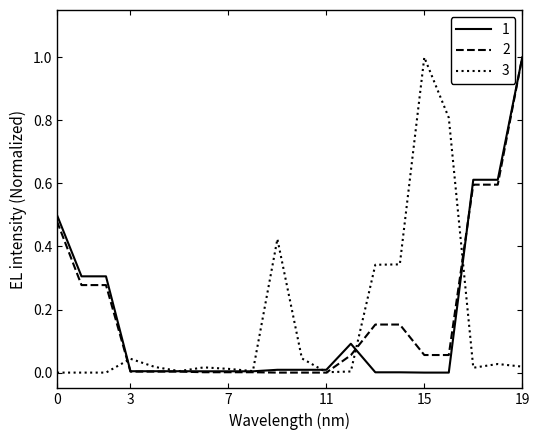

What is the greatest value displayed?

1.0